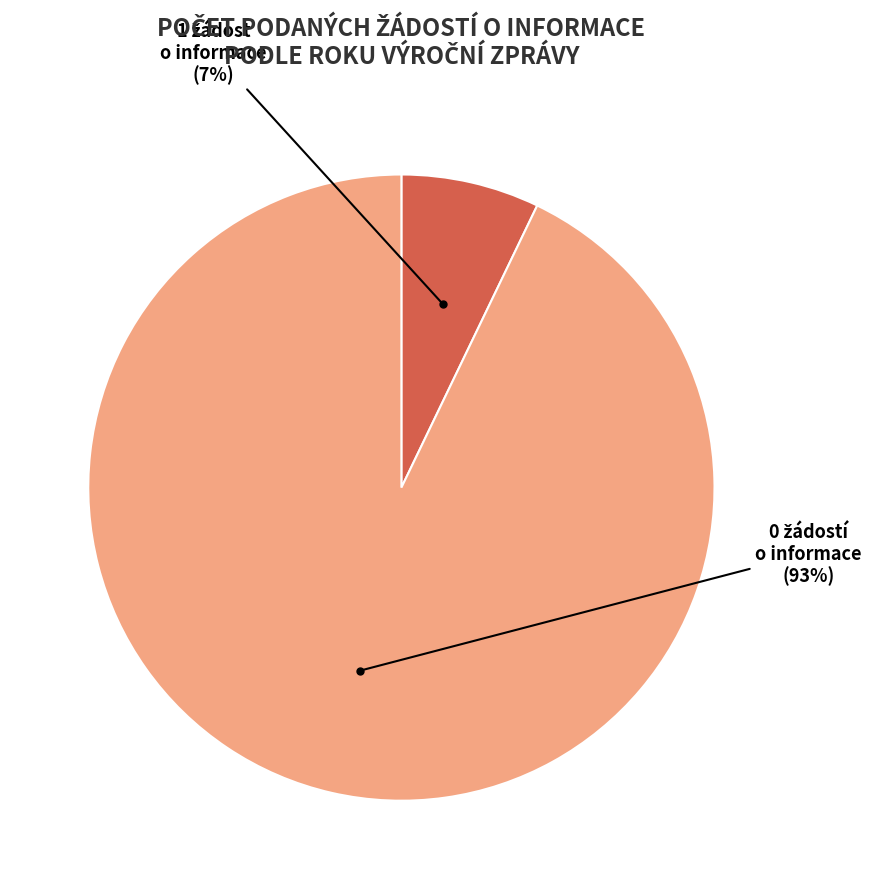

To the nearest percent, what is the difference between the largest and smallest slice percentages?

86%